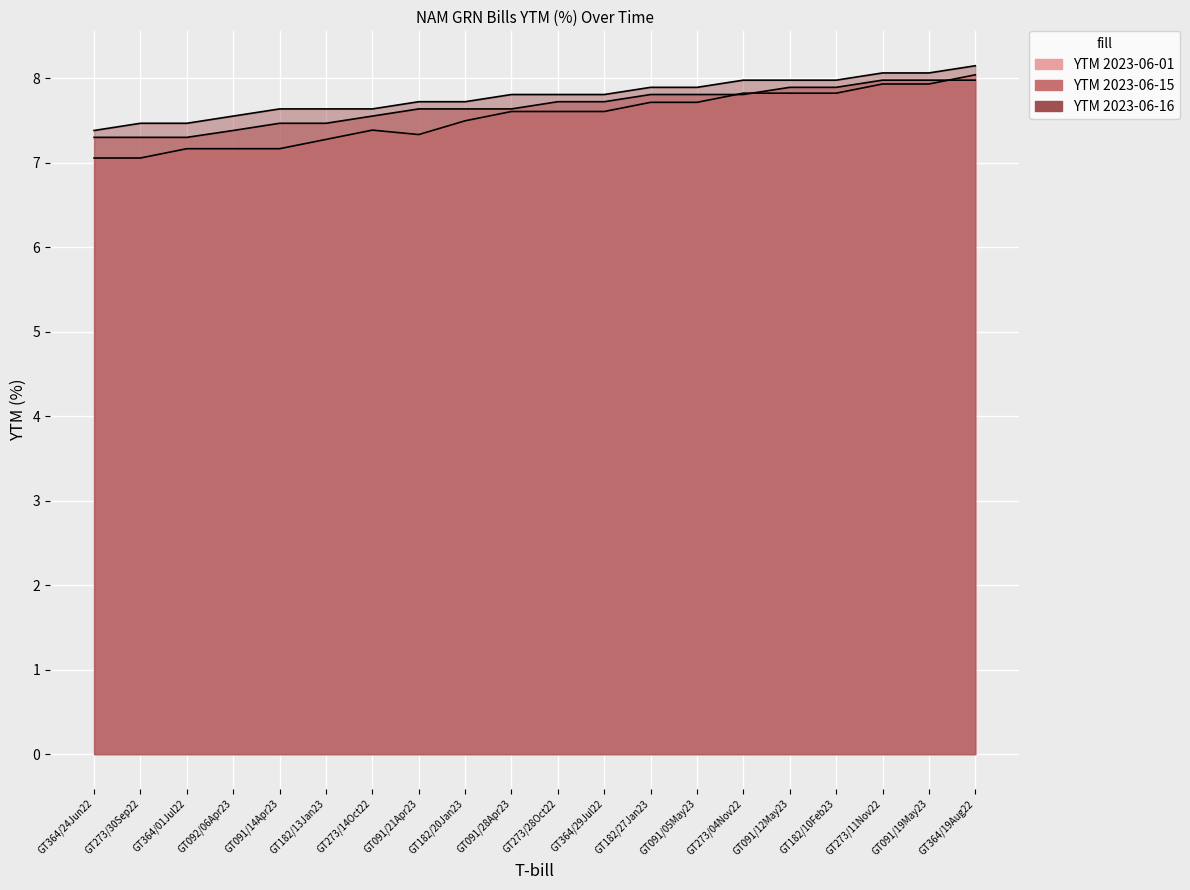

Between GT364/19Aug22 and GT273/28Oct22, which is larger?

GT364/19Aug22